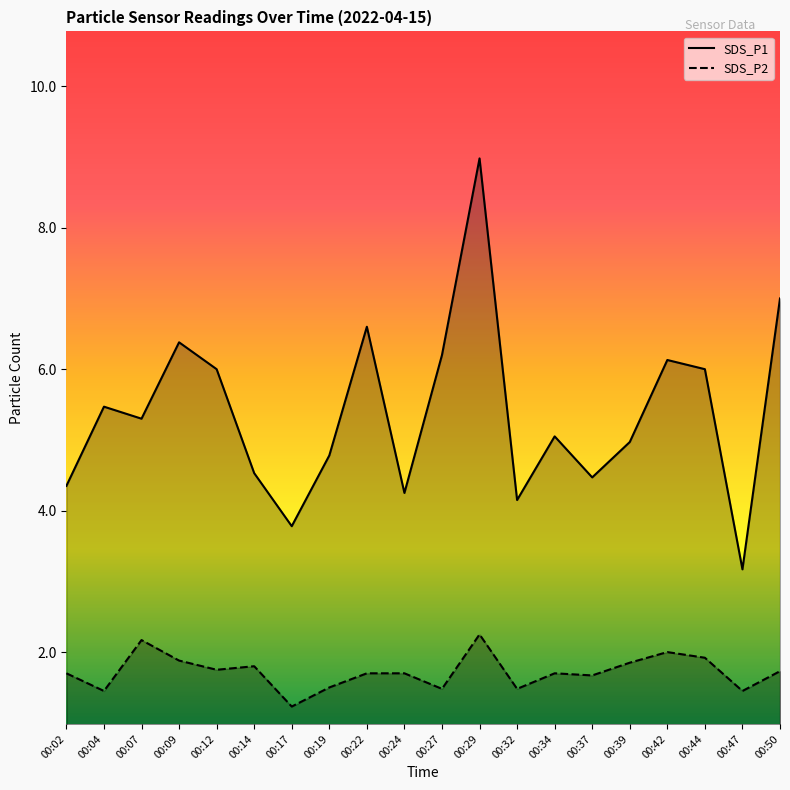

Is it true that SDS_P1 equals 6.0 at 00:44?

True